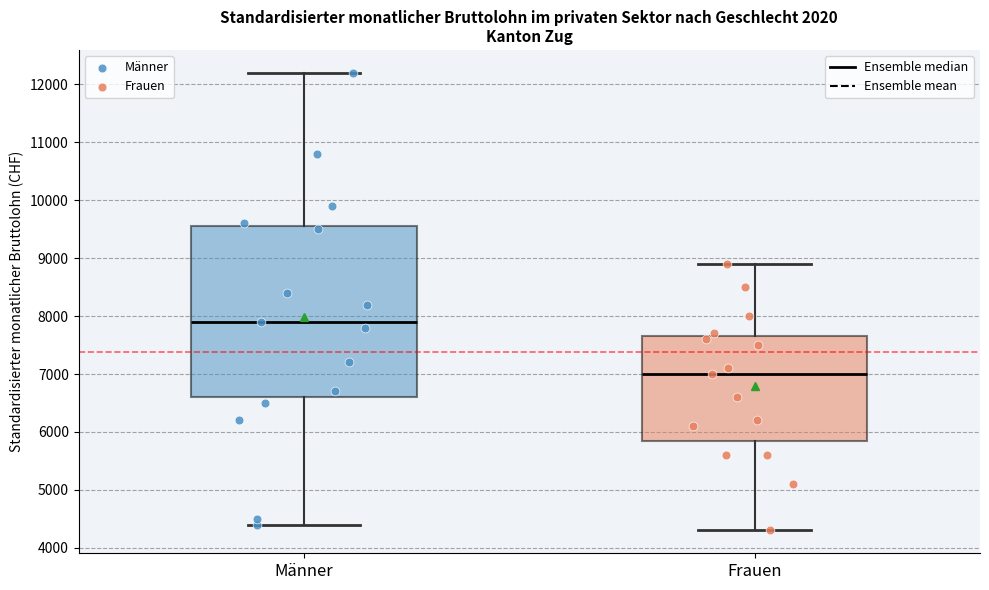

Which box's median line is the lowest?

Frauen